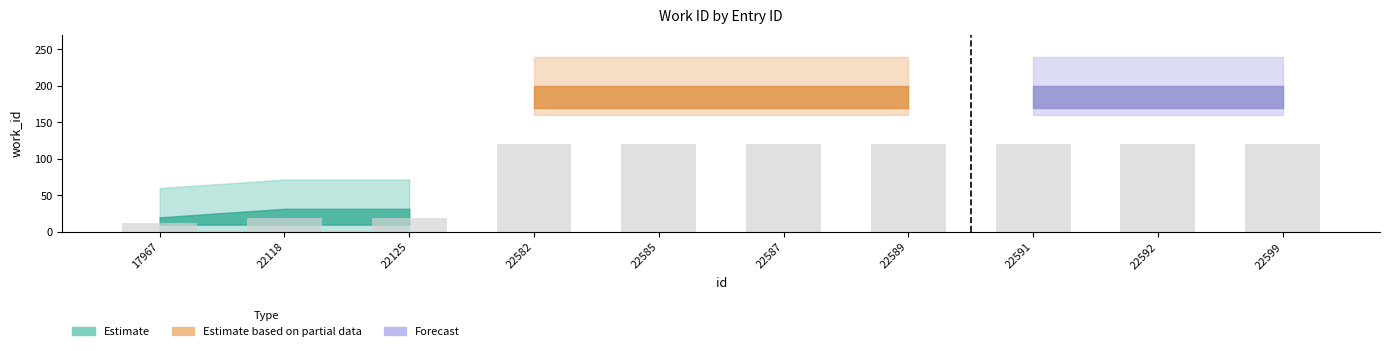

Reading right to left, list all the values displayed in this chart.

120.0	120.0	120.0	120.0	120.0	120.0	120.0	19.0	19.0	12.0